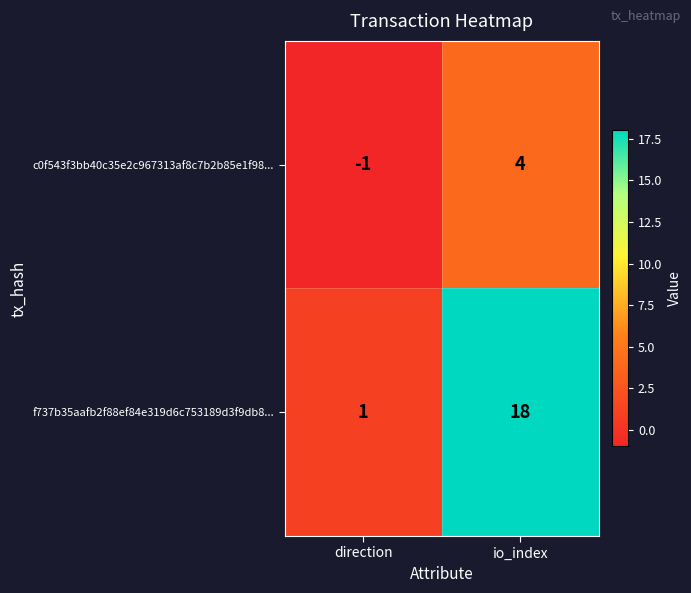

At which category is the sum across all series the highest?

io_index